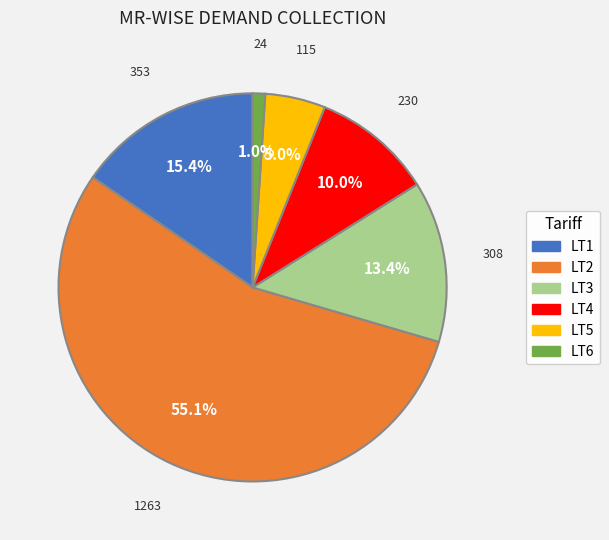

To the nearest percent, what is the difference between the largest and smallest slice percentages?

54%